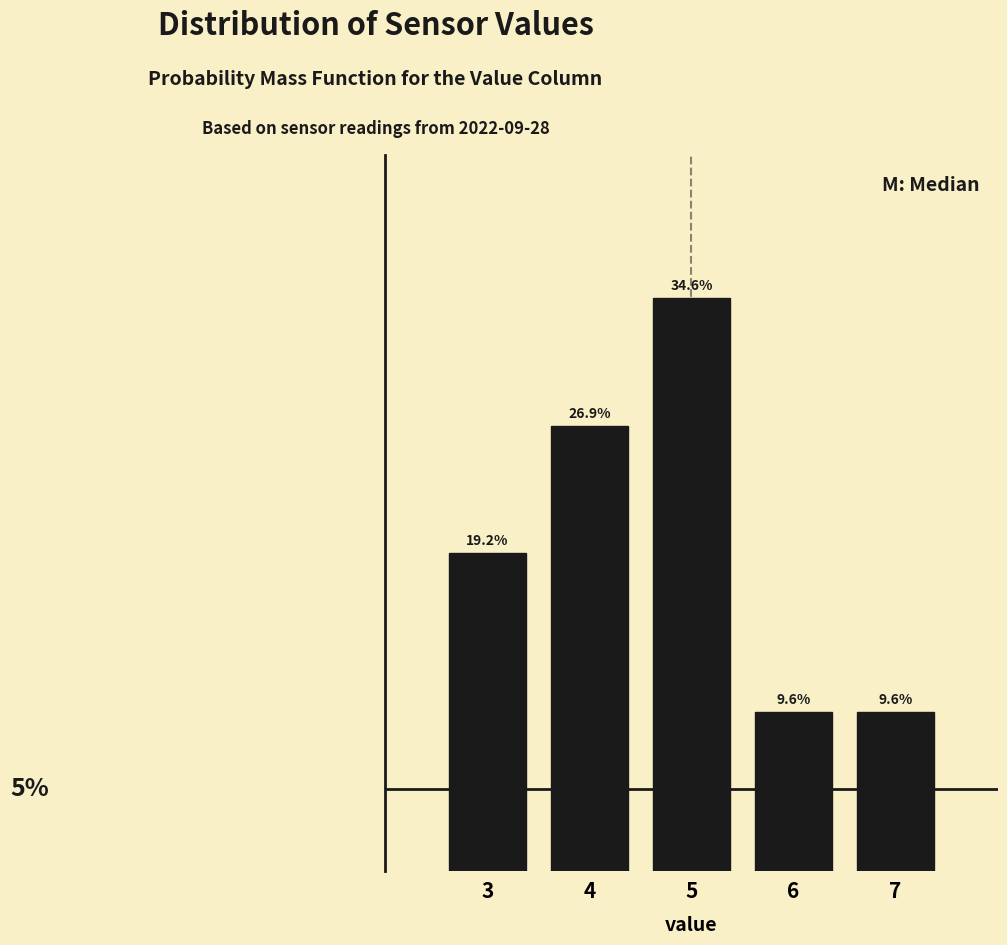

Does the chart contain any negative values?

No